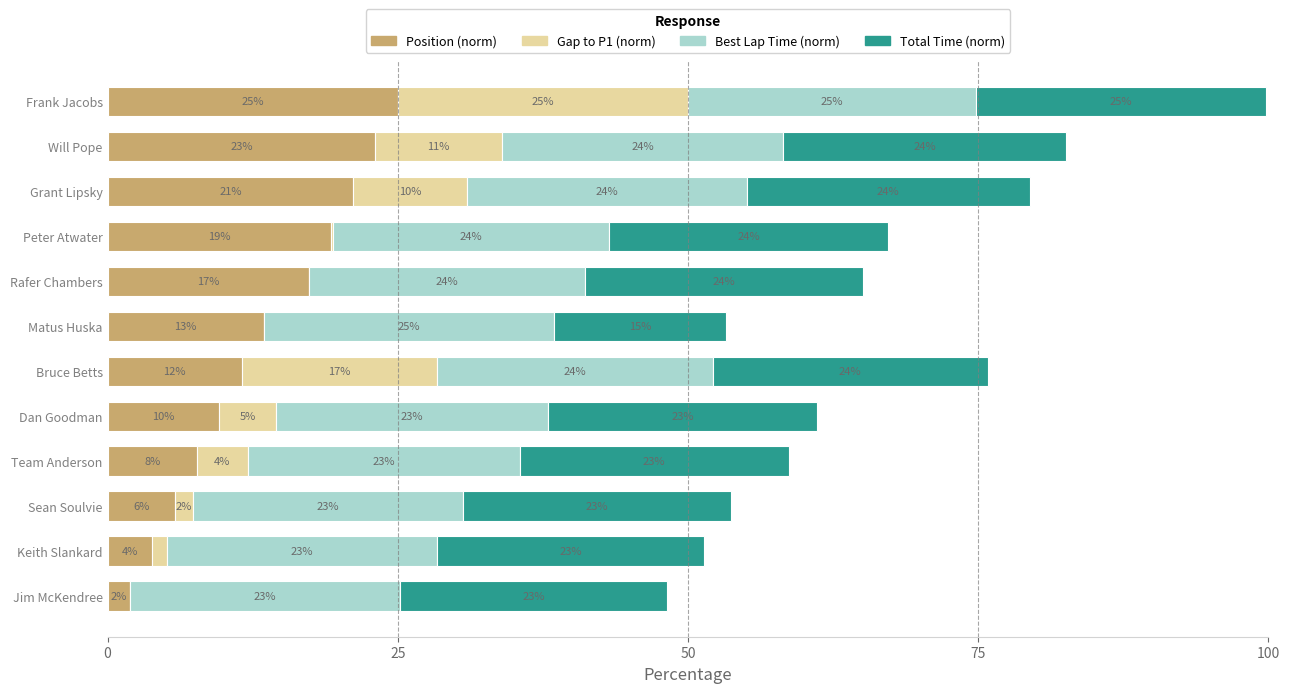

Which category has the highest value in the Position (norm) series?

Frank Jacobs